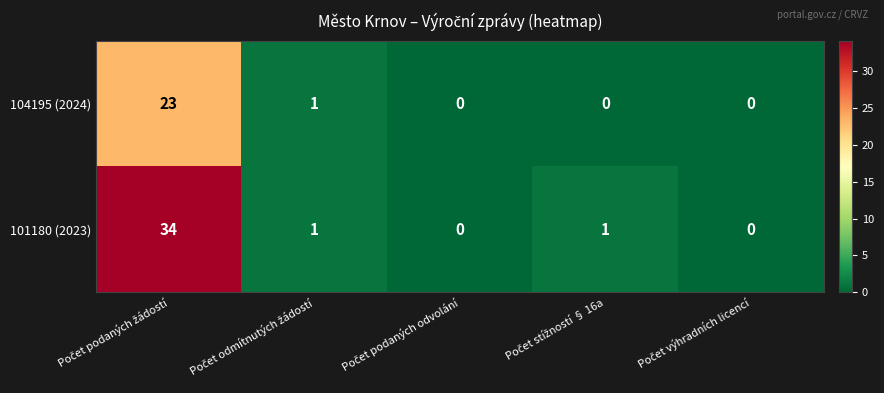

What is the difference between the maximum and minimum values in the 104195 (2024) series?

23